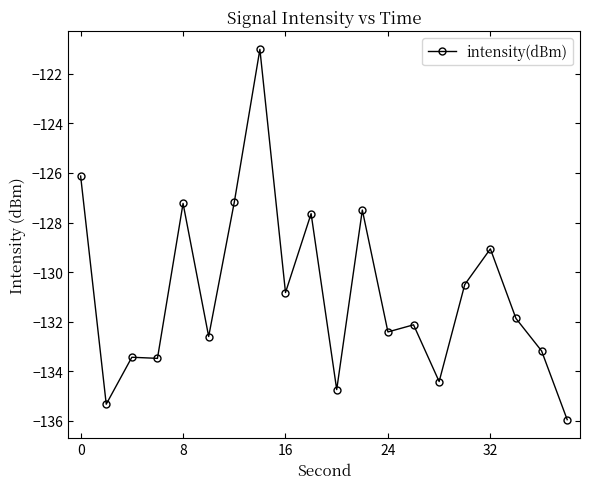

What is the greatest value displayed?

-121.0